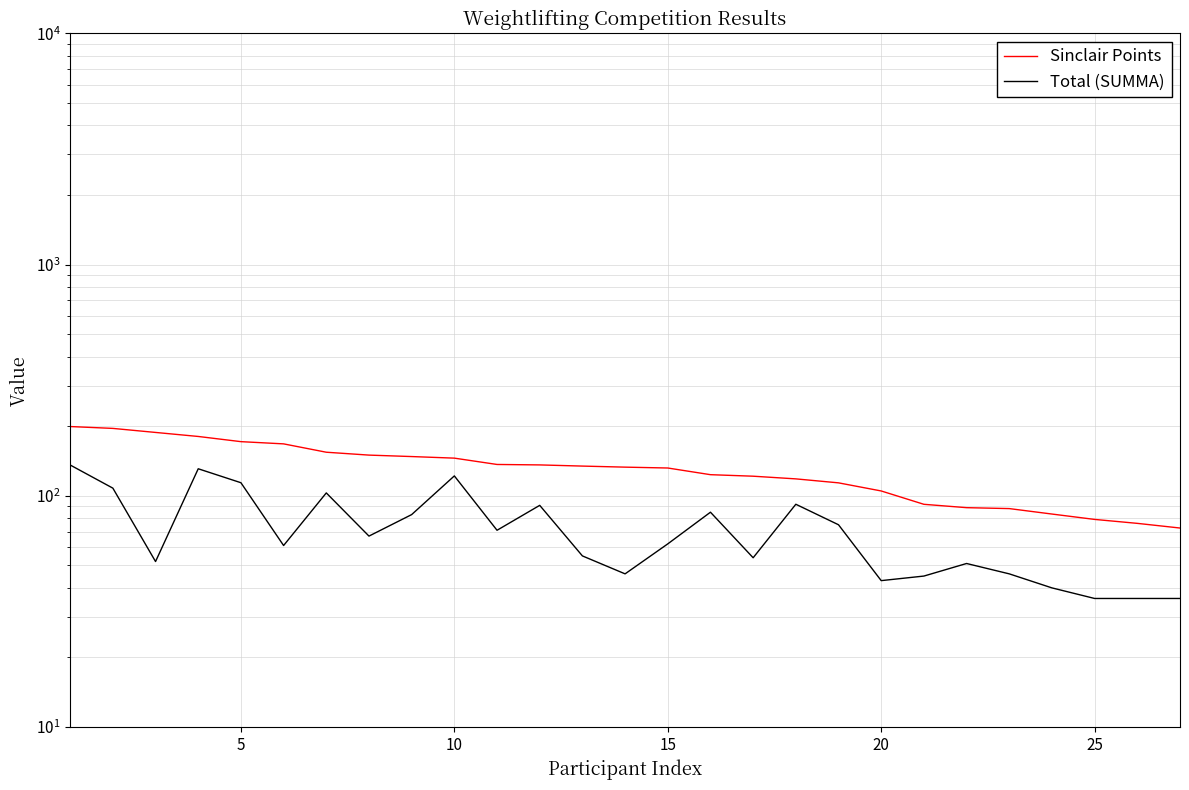

How many data points in Total (SUMMA) are above 62?

13